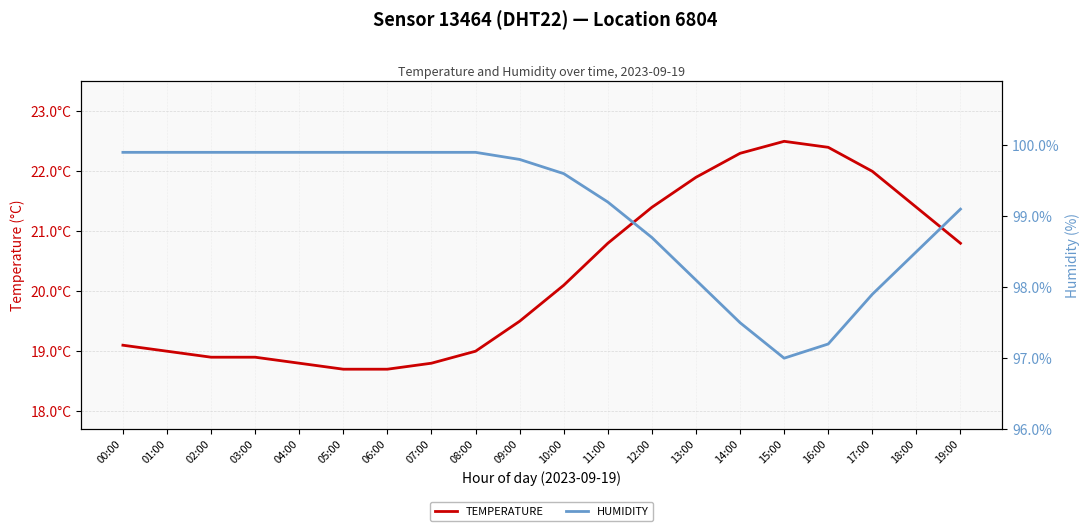

Is it true that humidity equals 99.9 at 04:00?

True